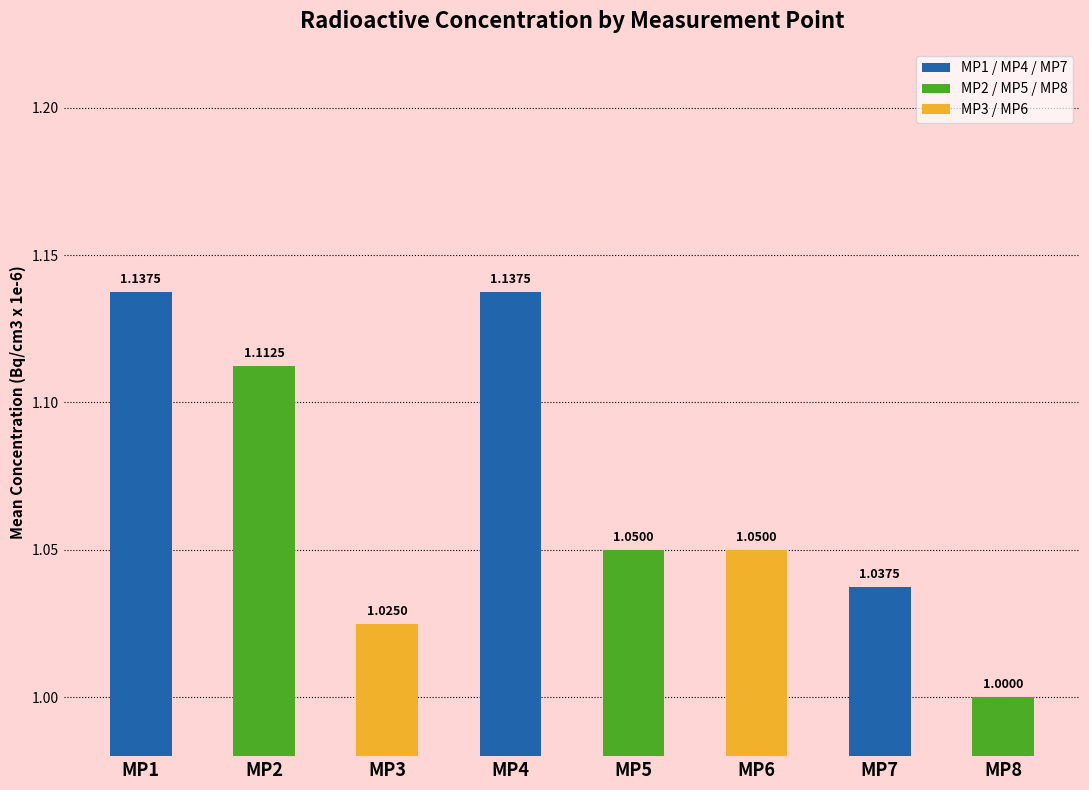

The value at MP5 is 0.7. True or false?

False